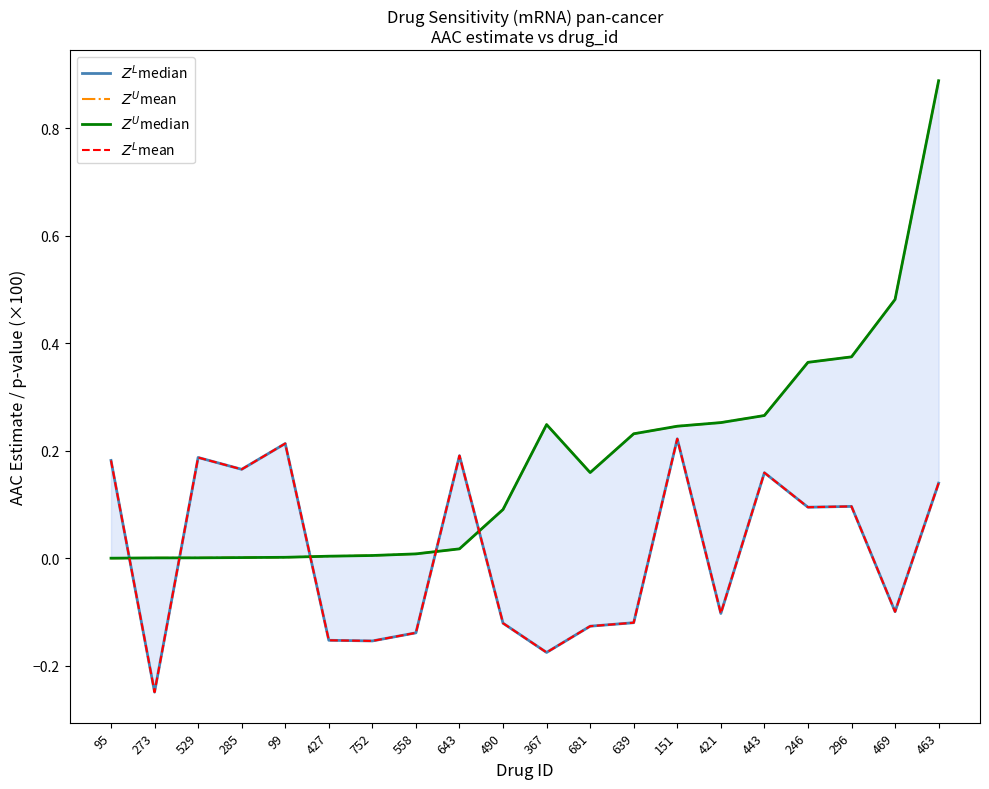

What is the total value across all series at 151?

0.9